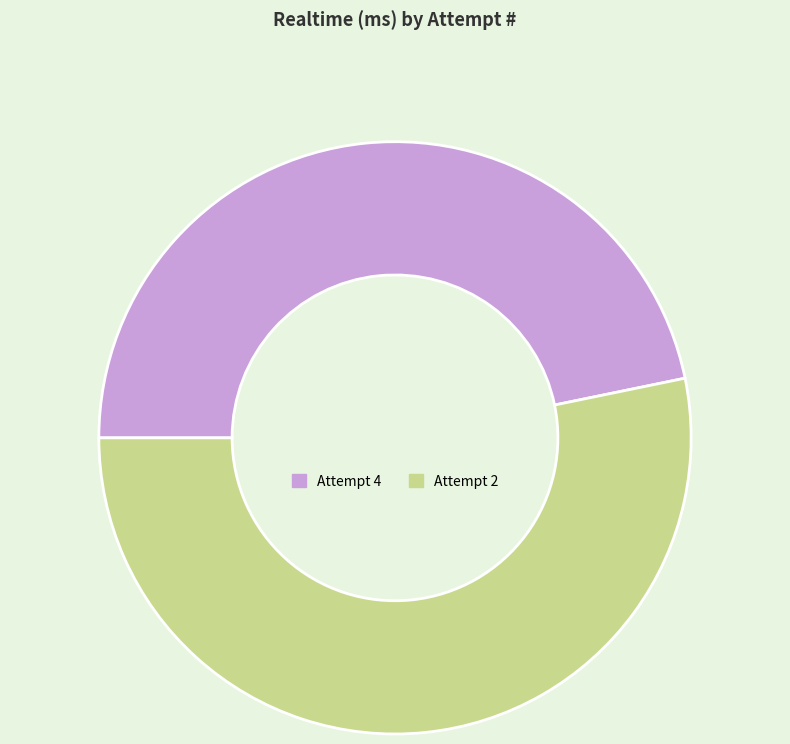

Rank the categories by value from highest to lowest.

Attempt 2, Attempt 4